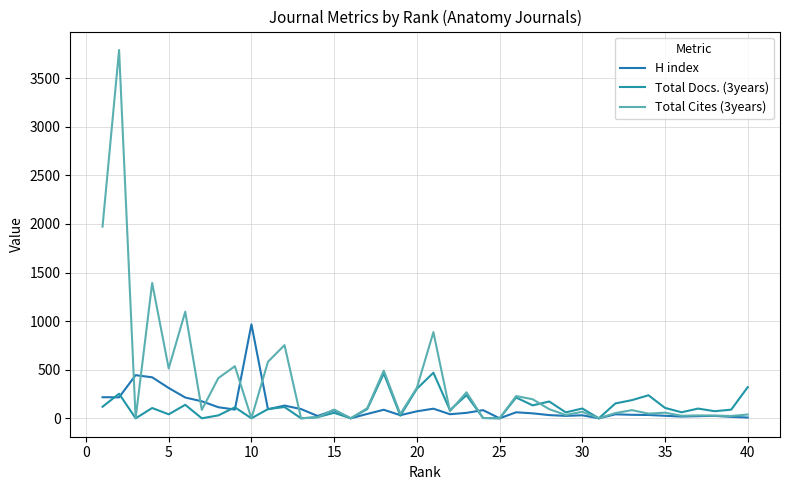

What are all the series names shown in the legend?

H index, Total Docs. (3years), Total Cites (3years)